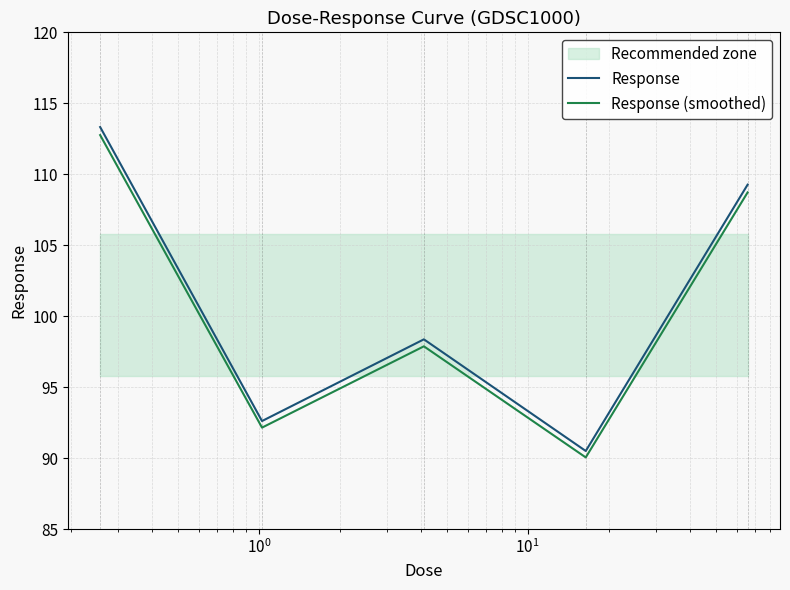

Rank the series by their average value, from lowest to highest.

Response (smoothed), Response